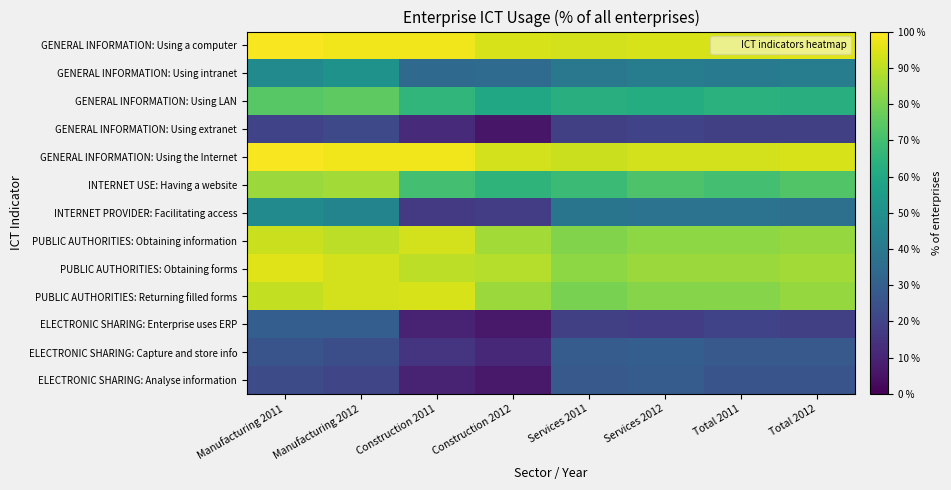

Count the number of categories in the chart.

8